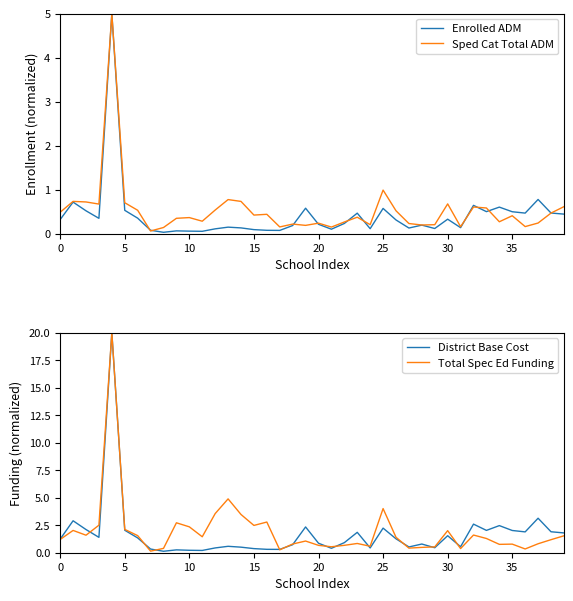

What is the average value of the Enrolled ADM series?

0.4